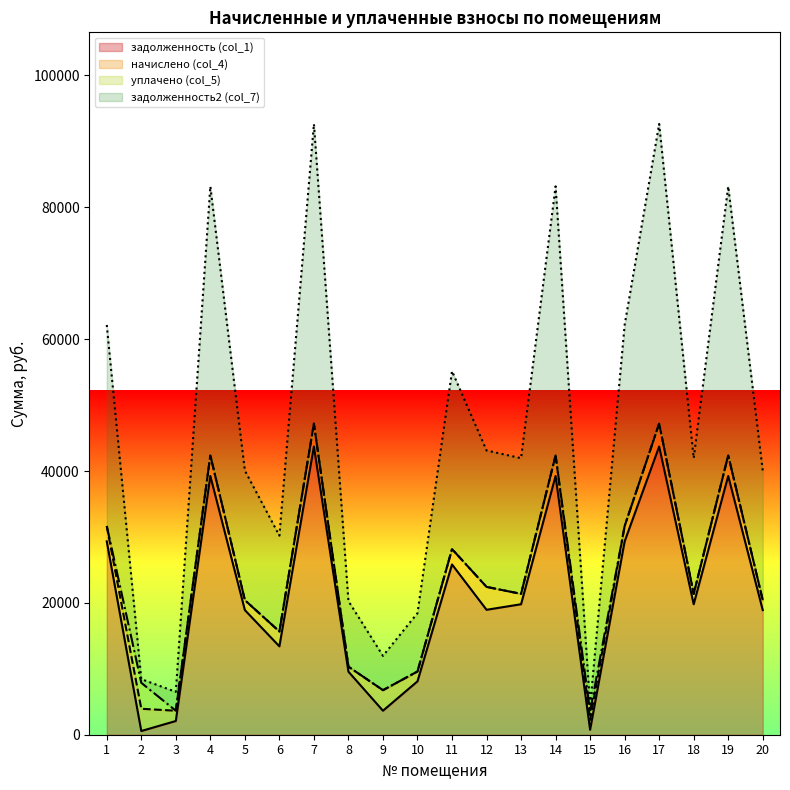

Is the value of задолженность2 (col_7) at 19 greater than the value of задолженность (col_1) at 9?

Yes